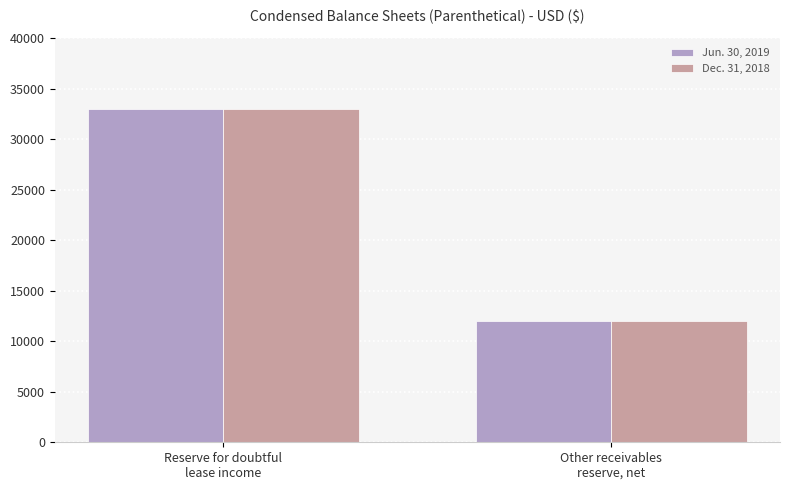

What is the value of the Dec. 31, 2018 bar at the 2nd from the left?

12000